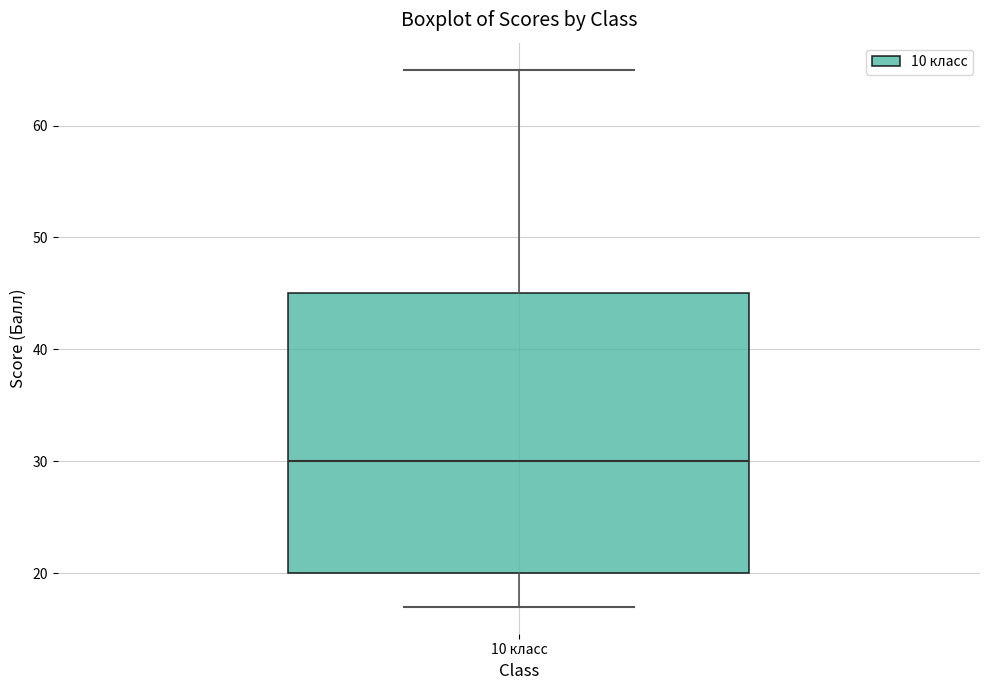

Read this box plot against the y-axis: the position of the median line, the range covered by the box, and the ends of both whiskers. The values are not printed on the chart, so give them approximately, as read against the axis.

median 30, box 20 to 45, whiskers 17 to 65